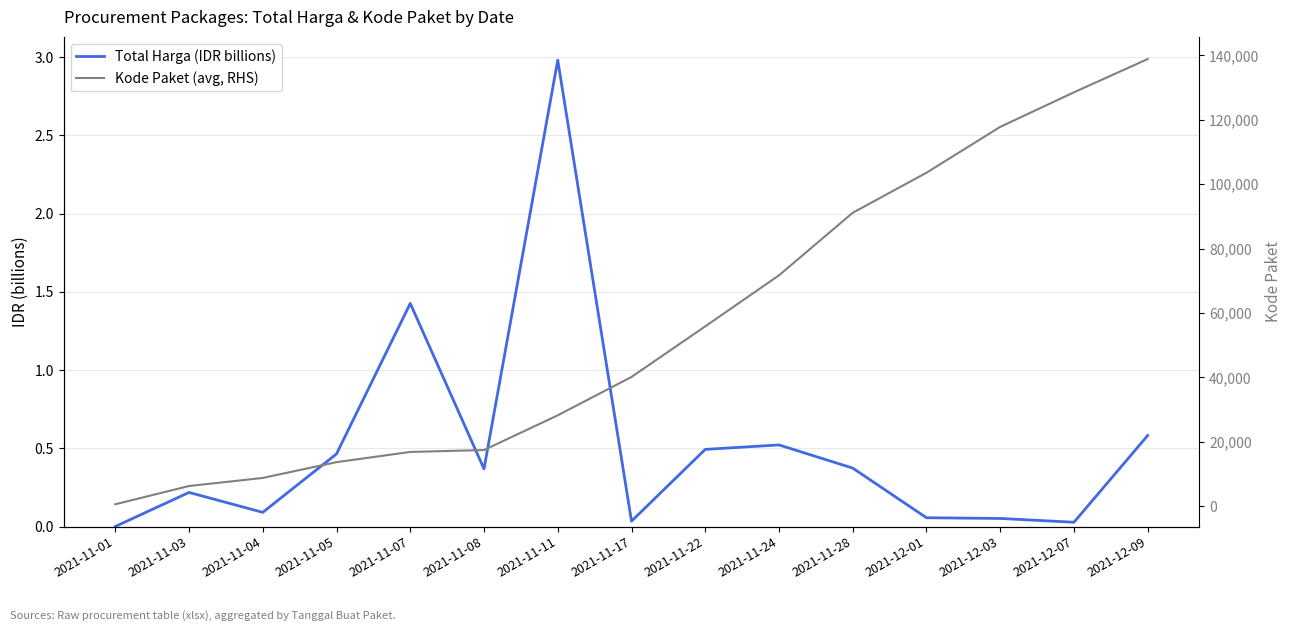

What are all the series names shown in the legend?

Total Harga (IDR billions), Kode Paket (avg, RHS)